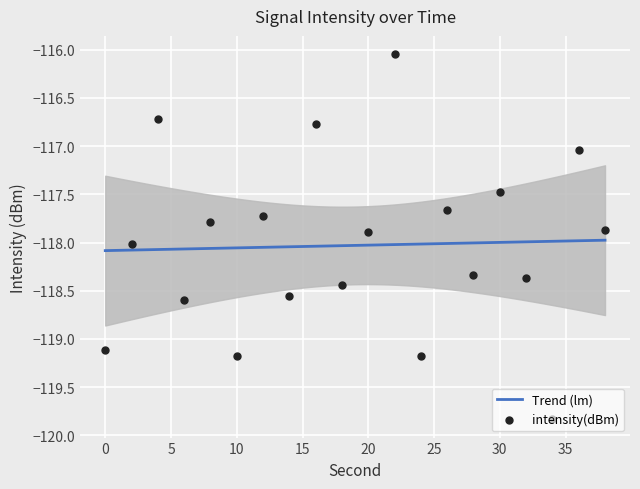

What is the change in value from 8 to 26?

+0.1